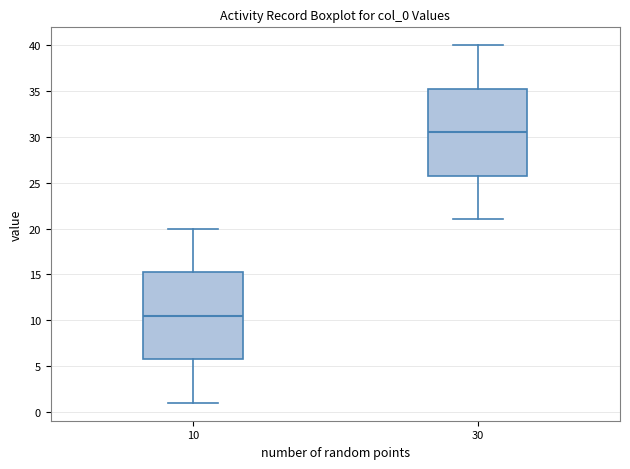

Which box's median line is the lowest?

10